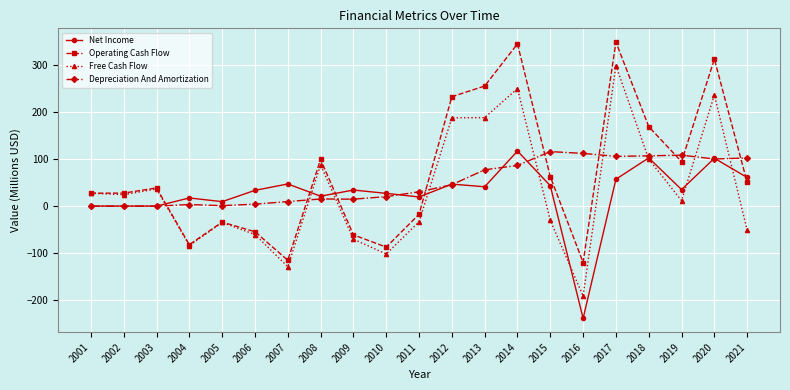

What is the value of the Free Cash Flow point at the 7th from the left?

-128.8